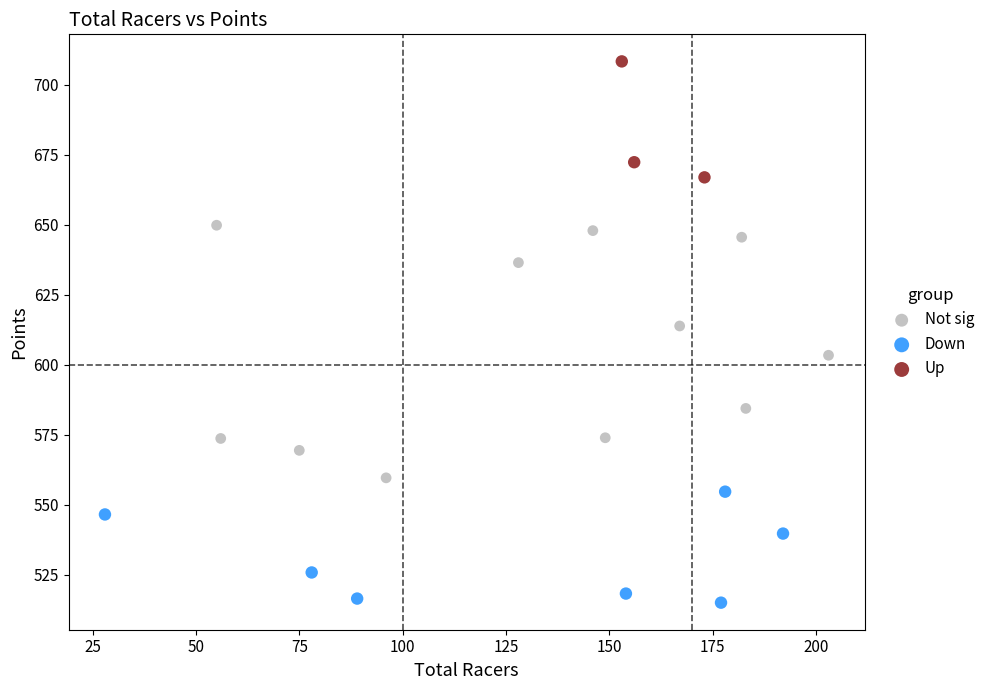

Which series contains the lowest Y value?

Down